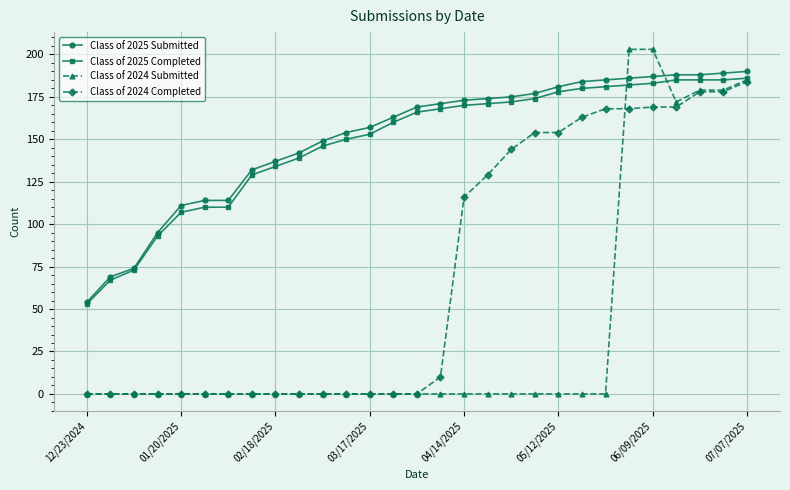

True or false: Class of 2025 Completed and Class of 2024 Completed intersect in this chart.

False